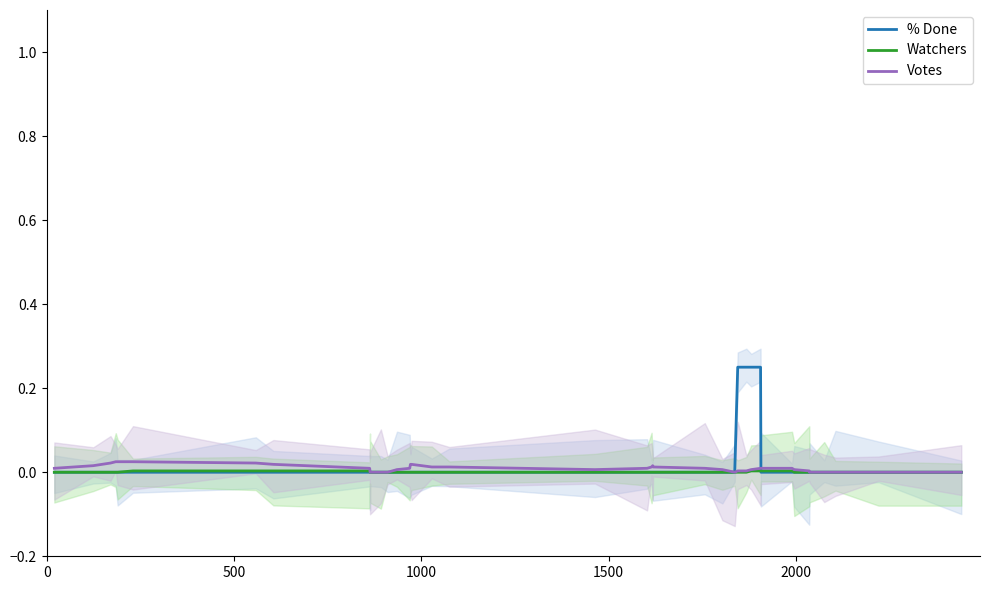

Is the value of Watchers at 22 greater than the value of Votes at 0?

No